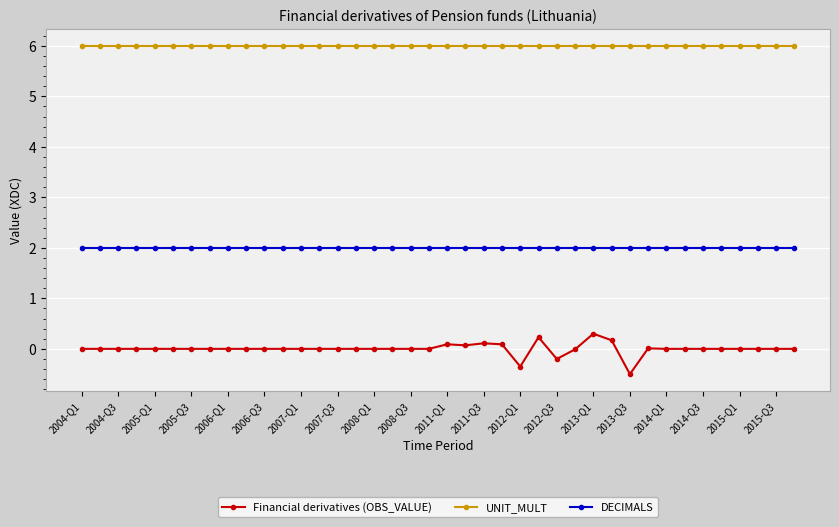

How many data points does each series have?

40